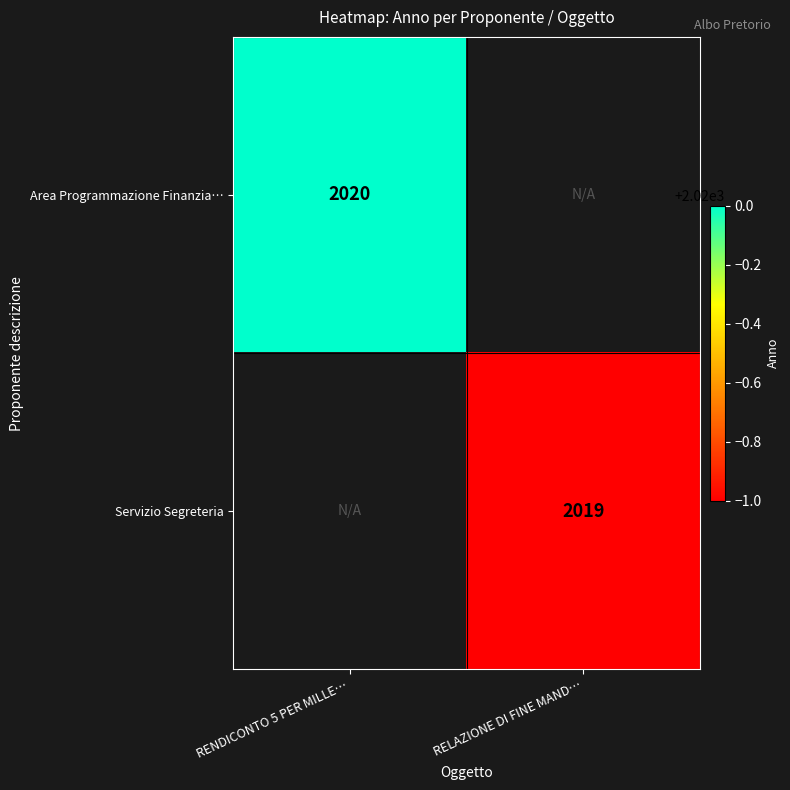

What is the maximum value shown in the chart?

2020.0